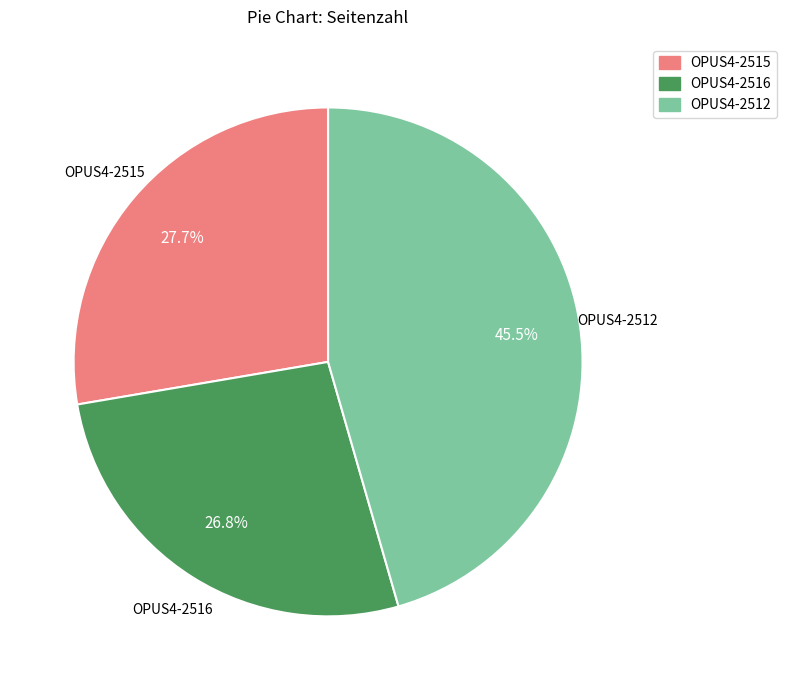

Rank the categories by value from lowest to highest.

OPUS4-2516, OPUS4-2515, OPUS4-2512